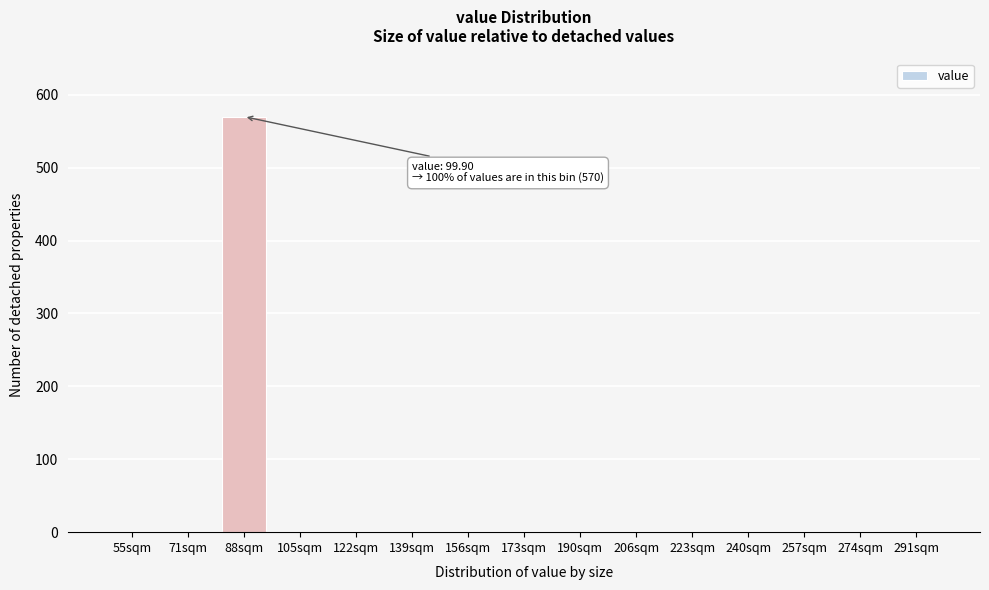

Reading left to right, list all the values displayed in this chart.

55sqm=0	71sqm=0	88sqm=570	105sqm=0	122sqm=0	139sqm=0	156sqm=0	173sqm=0	190sqm=0	206sqm=0	223sqm=0	240sqm=0	257sqm=0	274sqm=0	291sqm=0